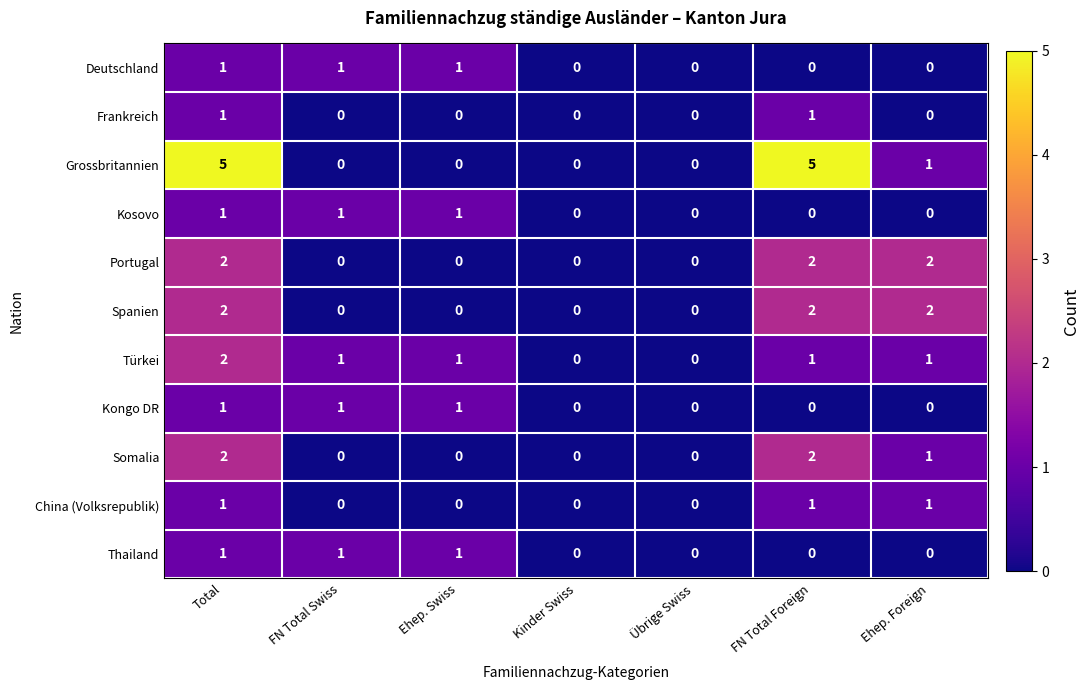

The Deutschland series shows 1 at Ehep. Swiss. True or false?

True